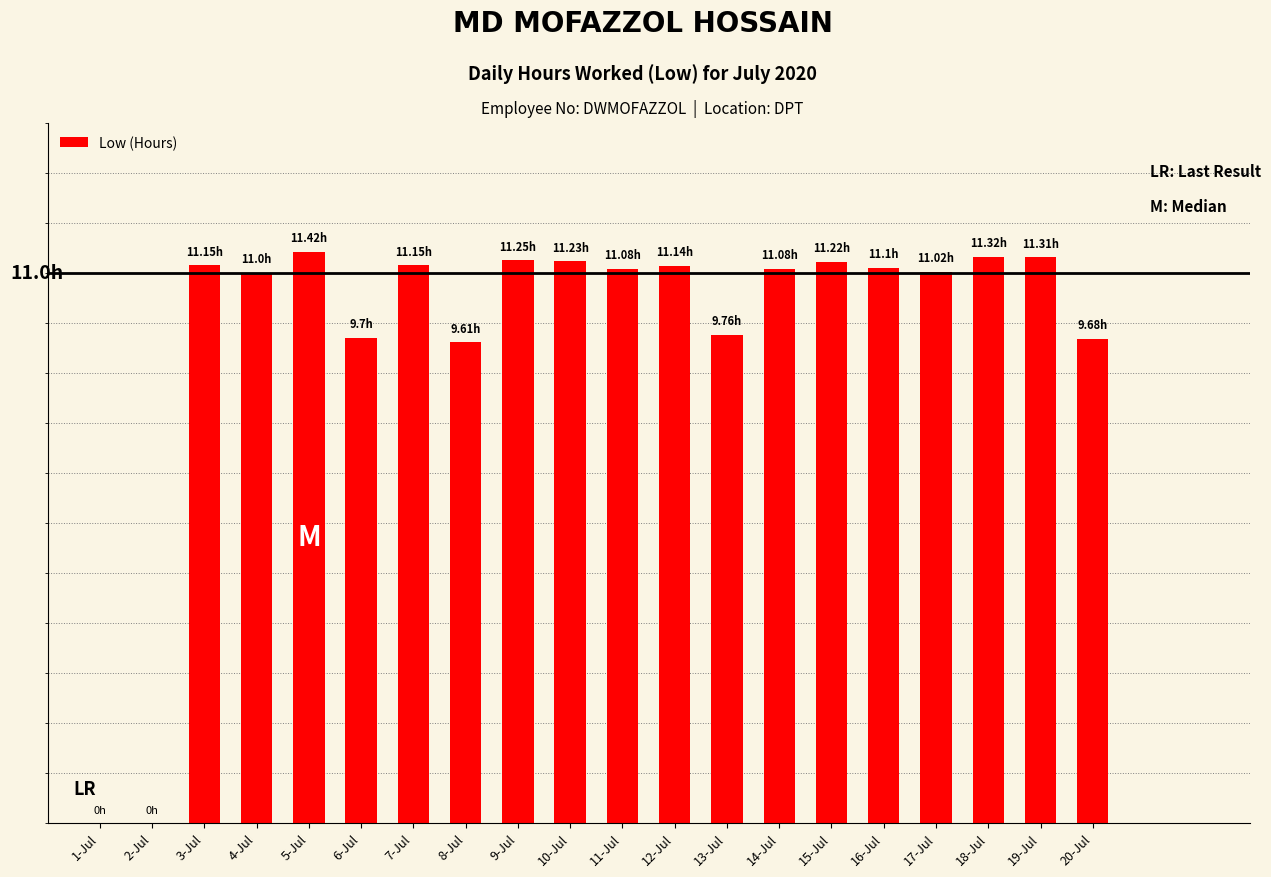

Are the bars horizontal?

No